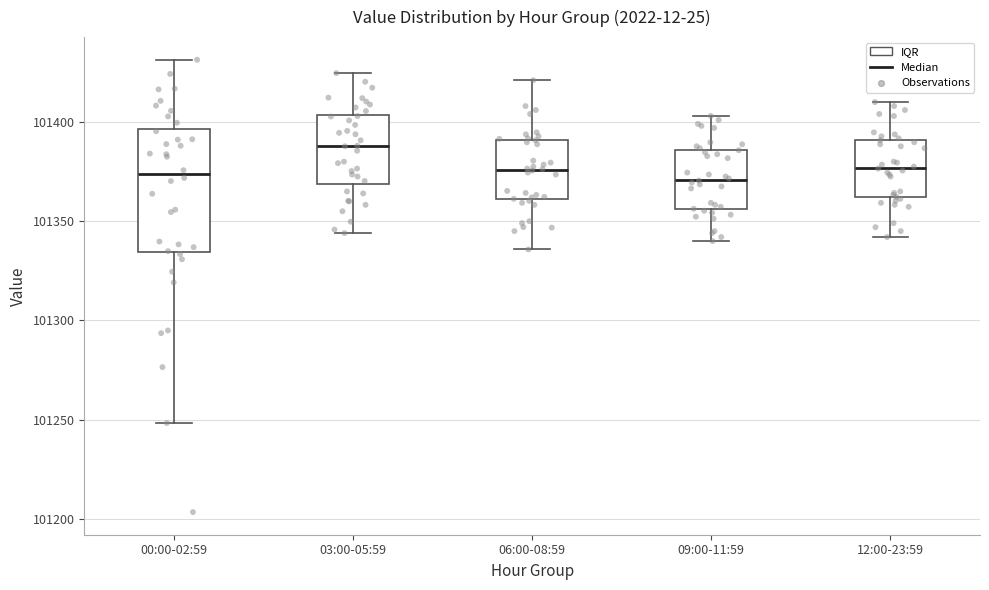

Where is the upper edge of the box for 06:00-08:59 on the y-axis? The values are not printed on the chart, so give them approximately, as read against the axis.

101390